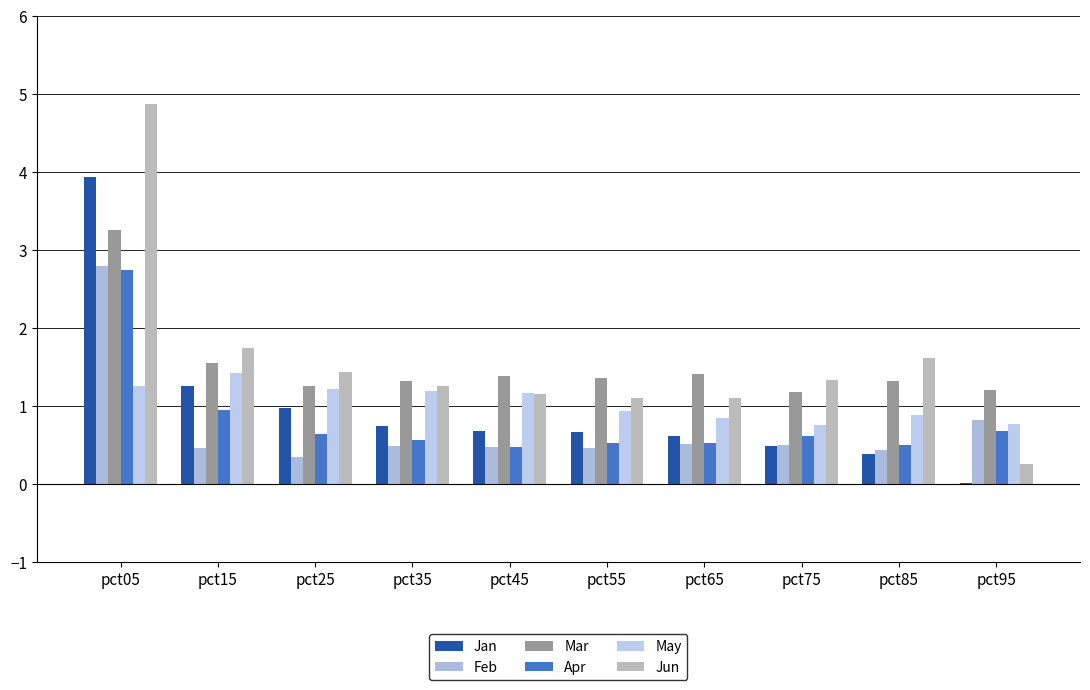

Is the value of May at pct35 greater than the value of Jan at pct85?

Yes